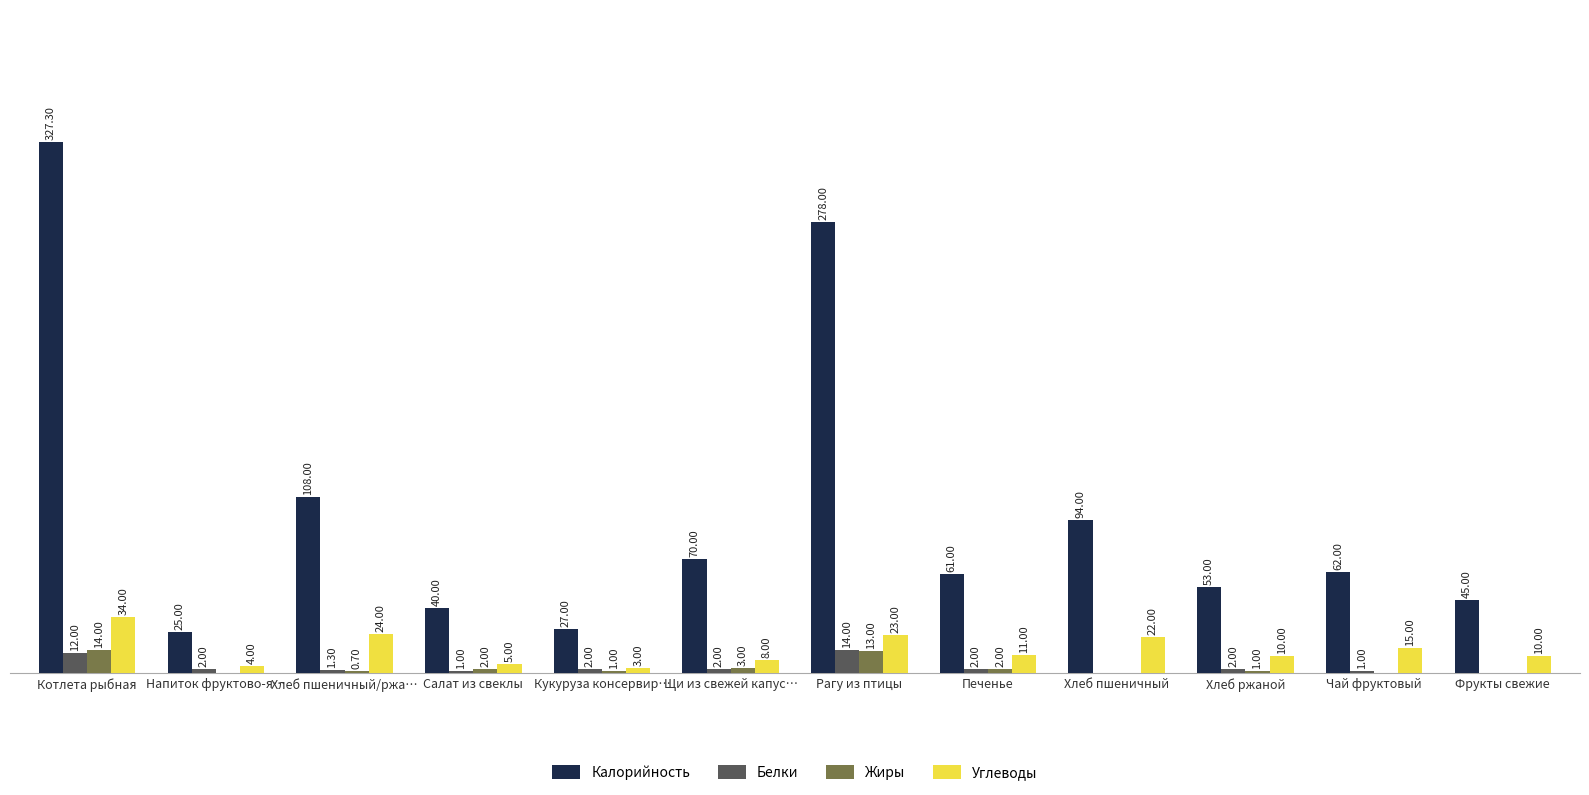

Which series has the largest total across all categories?

Калорийность